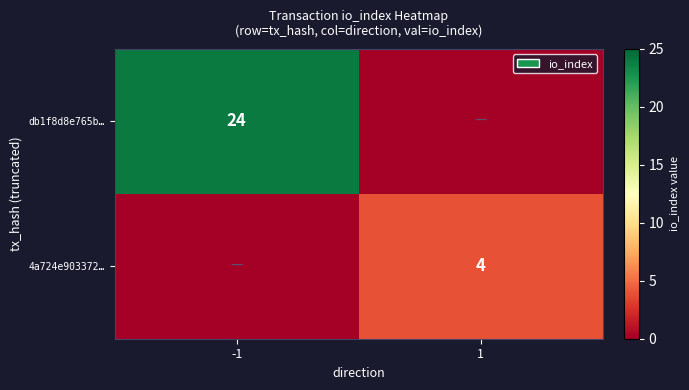

Which category has the lowest value across all series?

1